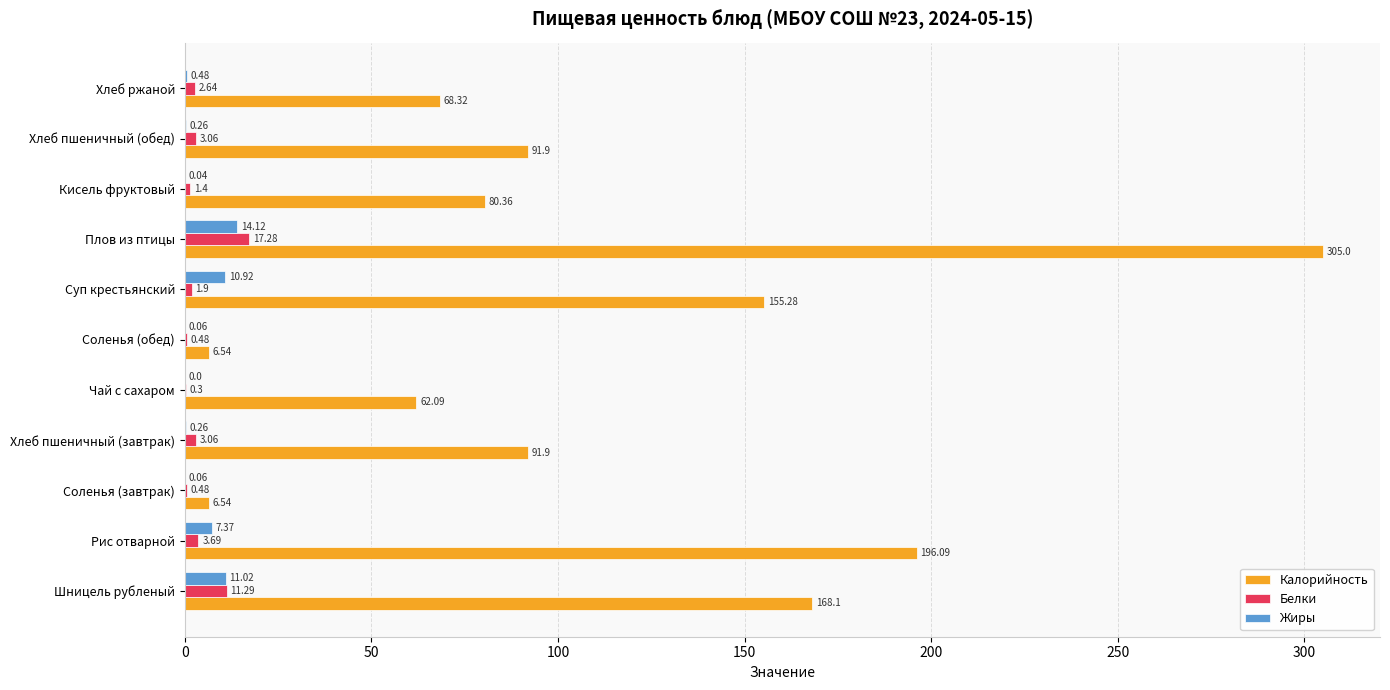

Which category has the highest value across all series?

Плов из птицы